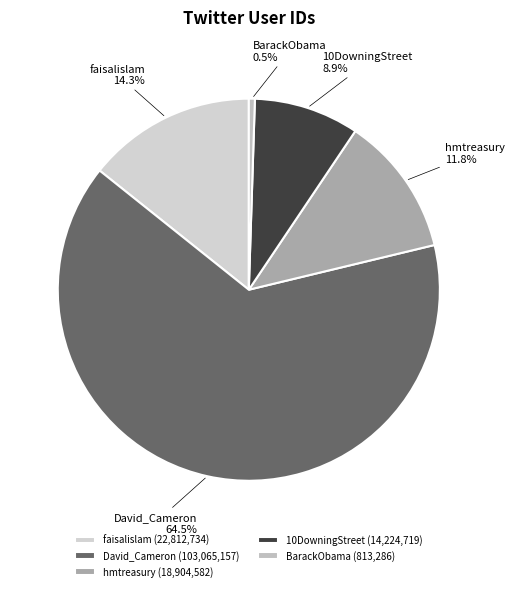

Which has a higher value, hmtreasury or faisalislam?

faisalislam